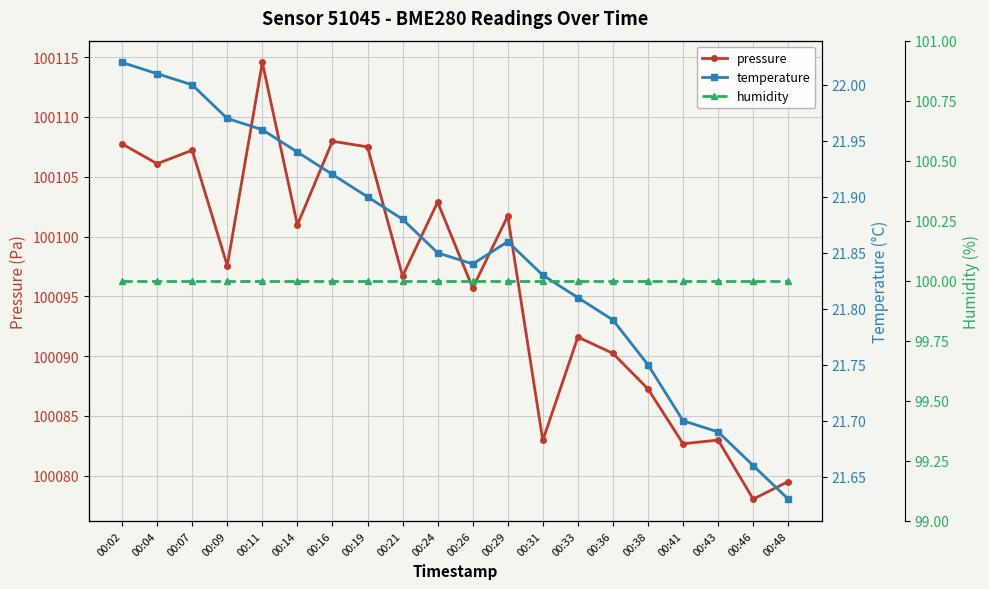

What value does the humidity series have at 00:48?

100.0